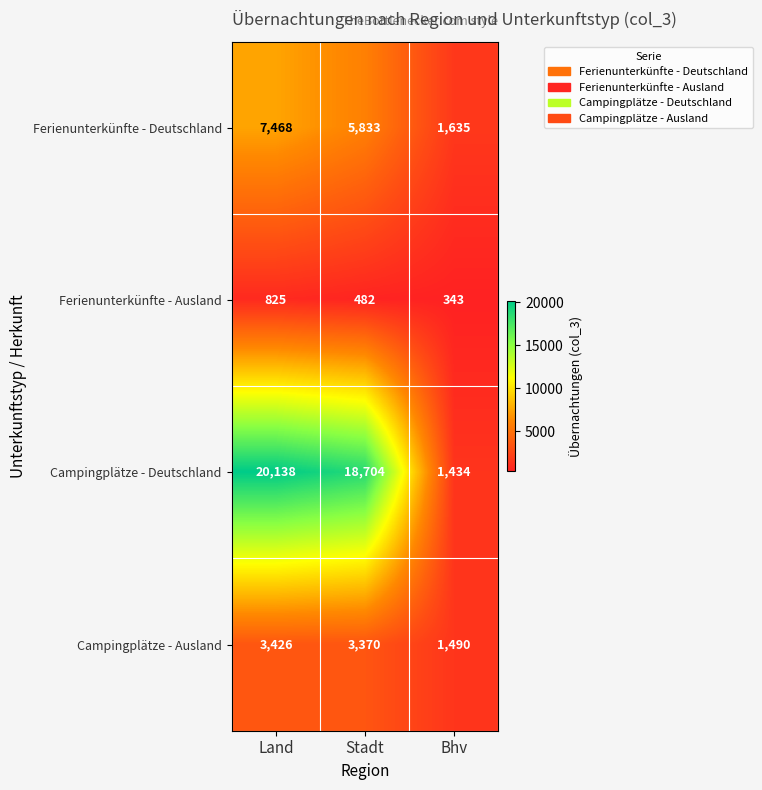

What is the sum of all Campingplätze - Ausland values?

8286